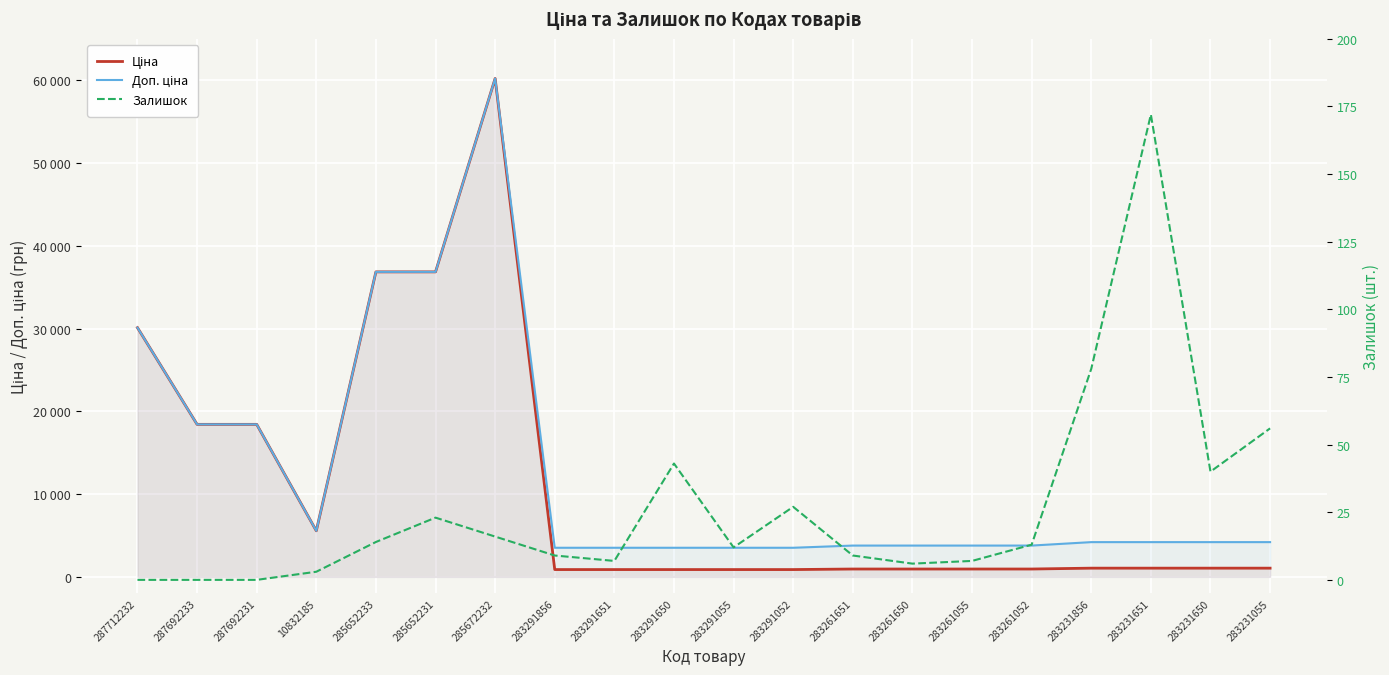

What position from the left is 283261055?

15